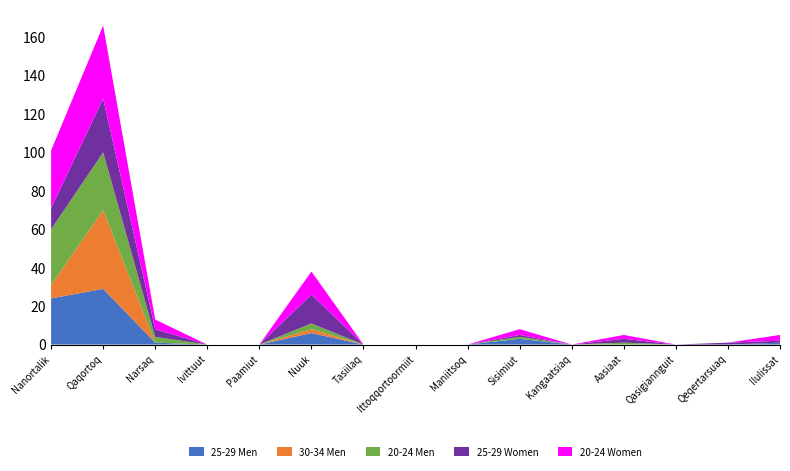

Reading left to right, list all the values displayed in this chart.

25-29 Men: 24	29	1	0	0	6	0	0	0	3	0	0	0	0	1
30-34 Men: 7	41	0	0	0	2	0	0	0	0	0	0	0	0	0
20-24 Men: 29	30	3	0	0	3	0	0	0	1	0	1	0	0	0
25-29 Women: 11	28	4	0	0	15	0	0	0	1	0	2	0	1	1
20-24 Women: 30	38	5	0	0	12	0	0	0	3	0	2	0	0	3